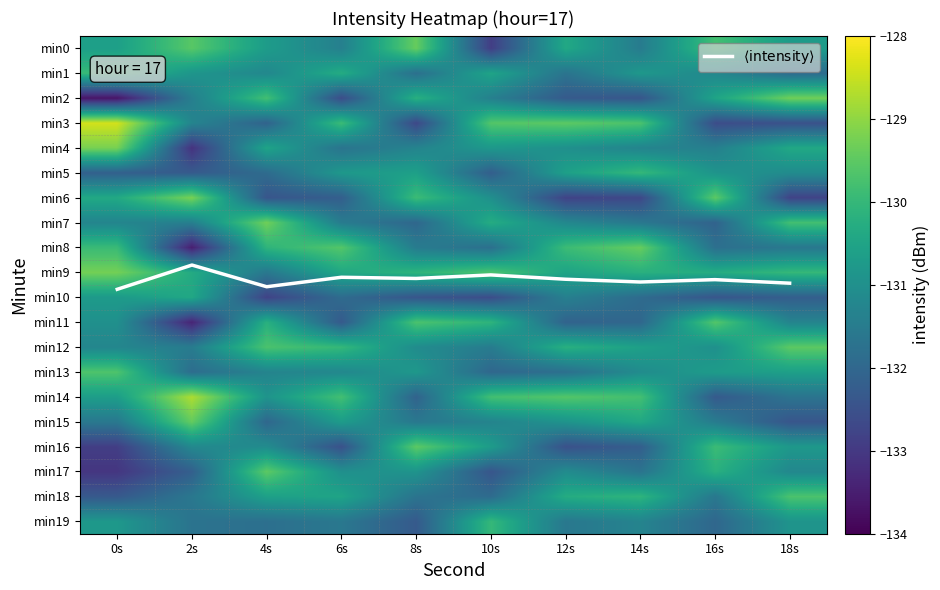

What is the minimum value shown in the chart?

-133.7